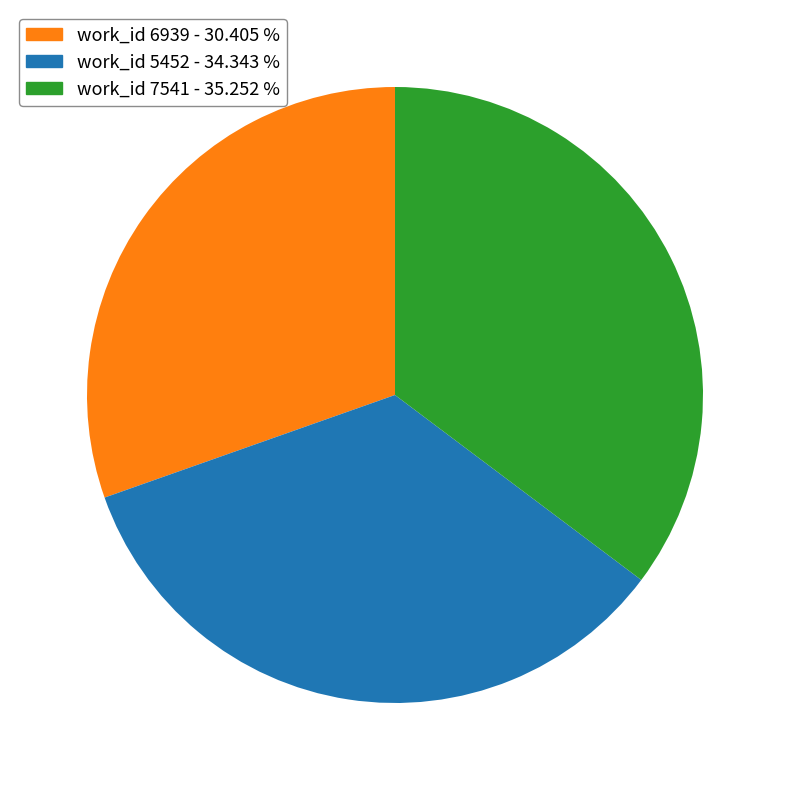

Does any single category account for the majority?

No